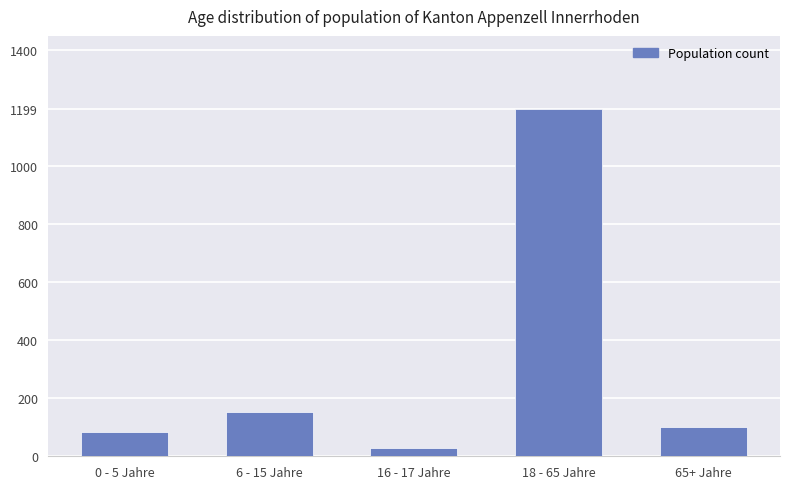

Which label corresponds to the smallest value in the chart?

16 - 17 Jahre